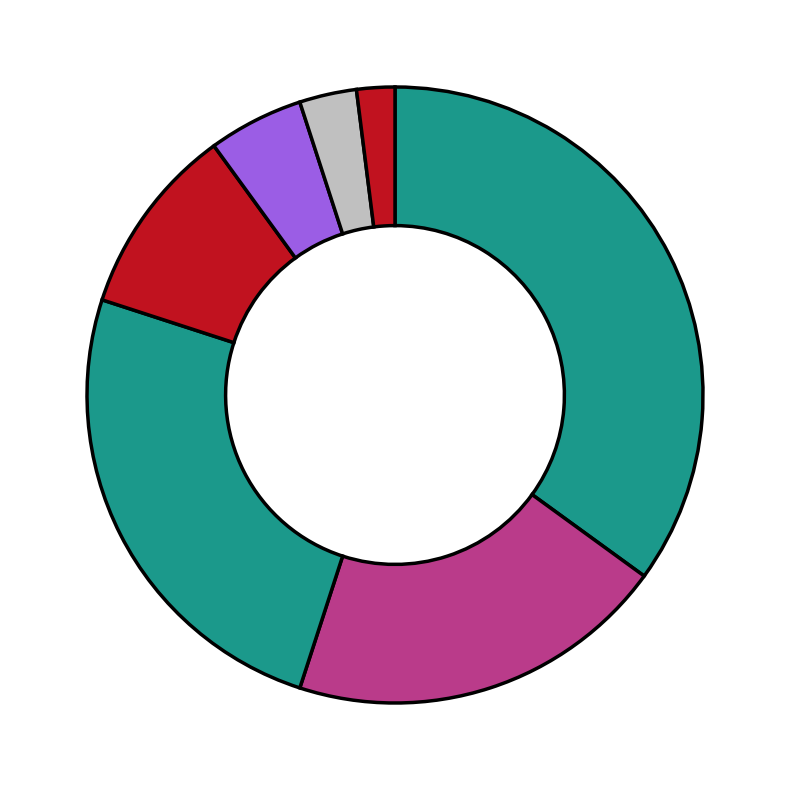

Rank the categories by value from highest to lowest.

OZÁŘKY, HOKa, URGENT, ORLa, OČNÍ, Pojišťovny ANO, Pojišťovny NE